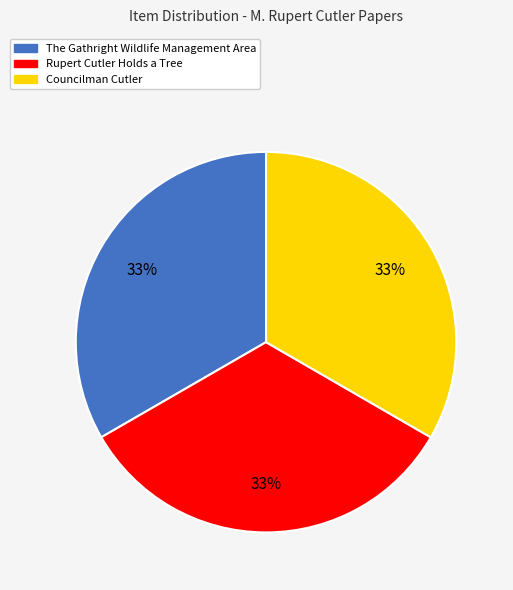

To the nearest percent, what percentage of the pie is Councilman Cutler?

33%